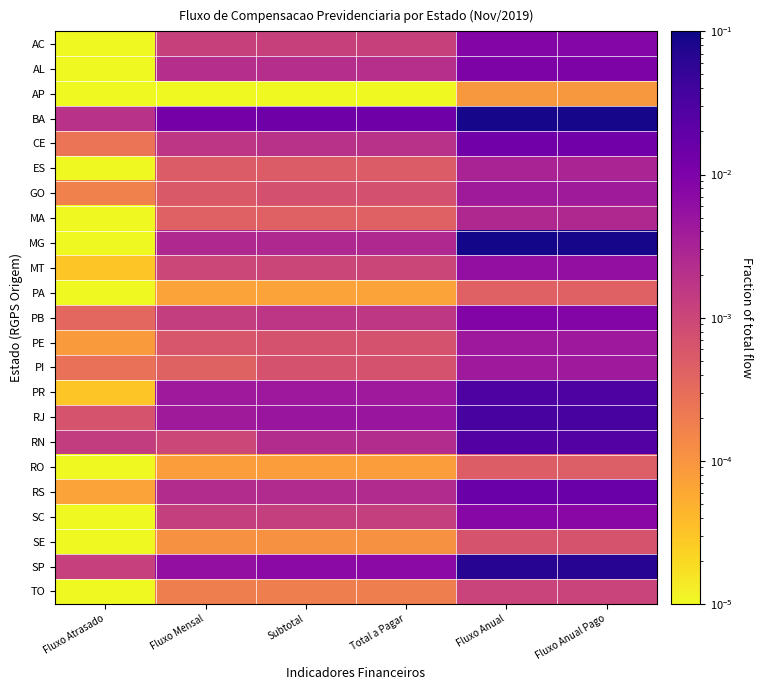

List the series in order of their peak value, lowest first.

AP, PA, RO, SE, TO, MA, ES, GO, PI, PE, MT, SC, AC, PB, AL, CE, RS, RN, PR, RJ, SP, BA, MG